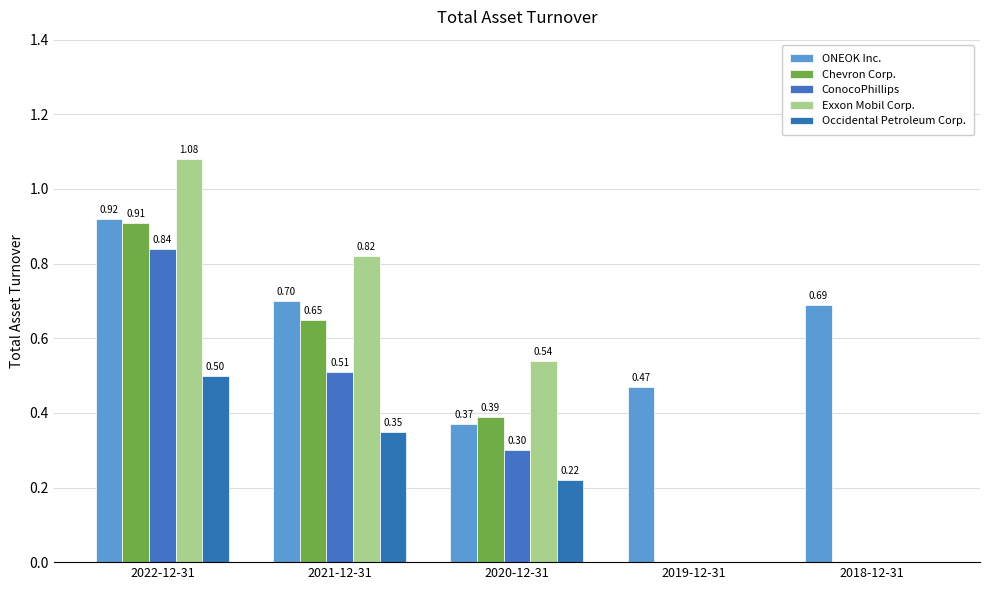

At how many categories does at least one series exceed 0?

5